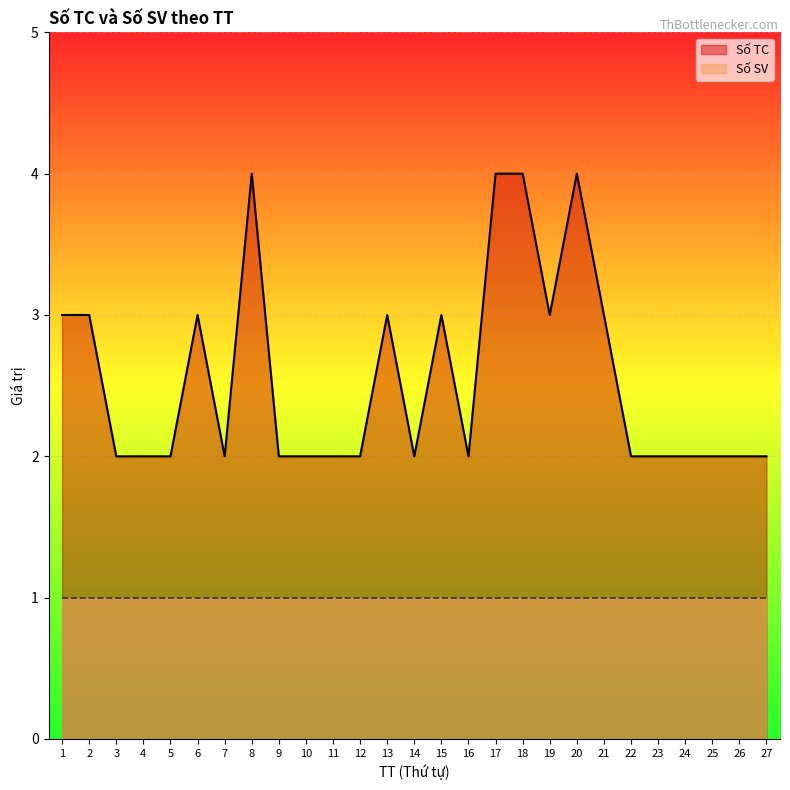

Reading right to left, transcribe all the data shown in this chart.

2	2	2	2	2	2	3	4	3	4	4	2	3	2	3	2	2	2	2	4	2	3	2	2	2	3	3